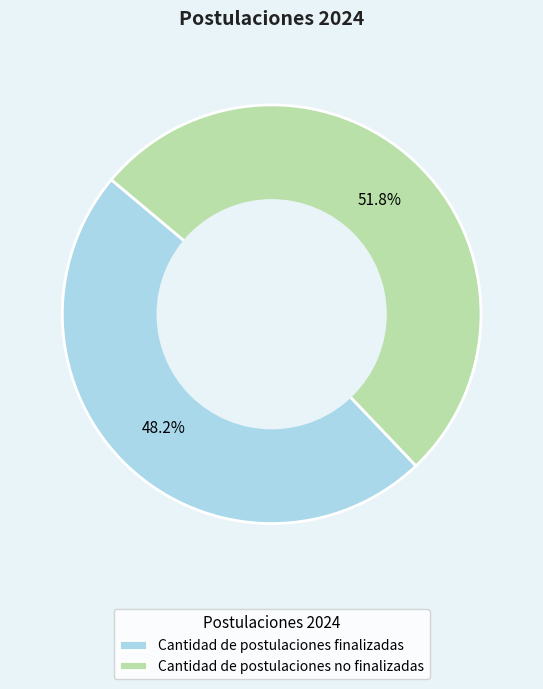

Combined, what portion of the pie is Cantidad de postulaciones no finalizadas and Cantidad de postulaciones finalizadas?

100.0%